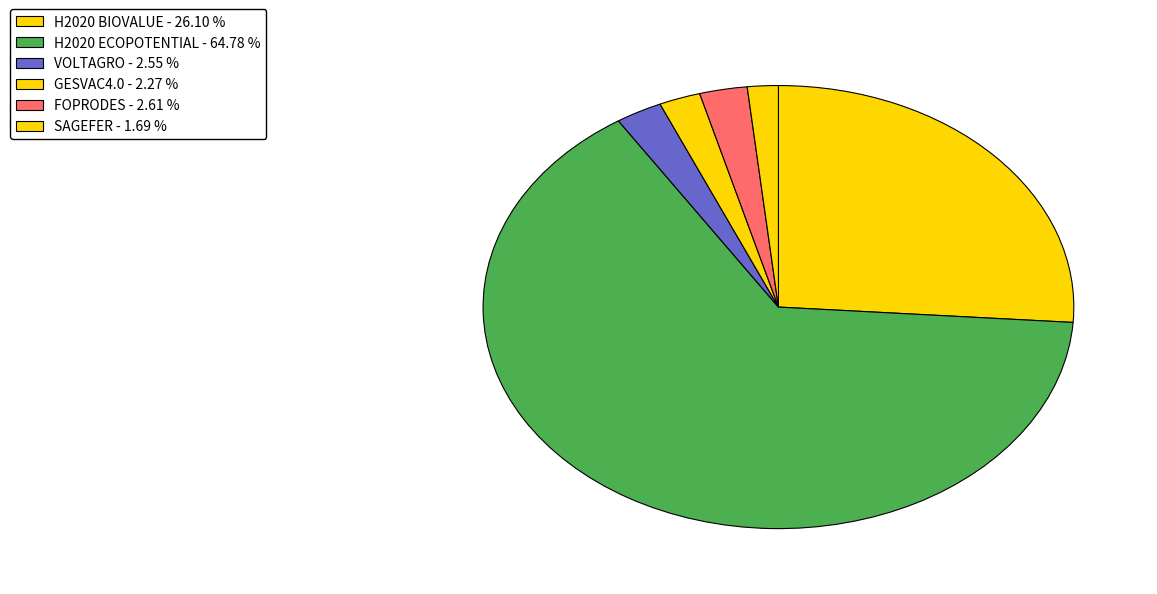

True or false: H2020 ECOPOTENTIAL accounts for 80% of the total.

False